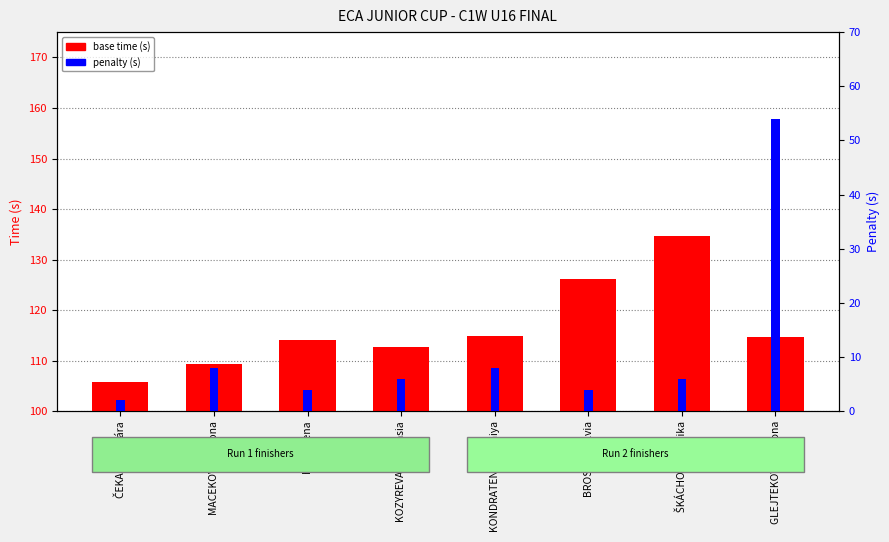

What is the total value across all series at ŠKÁCHOVÁ Monika?

140.7